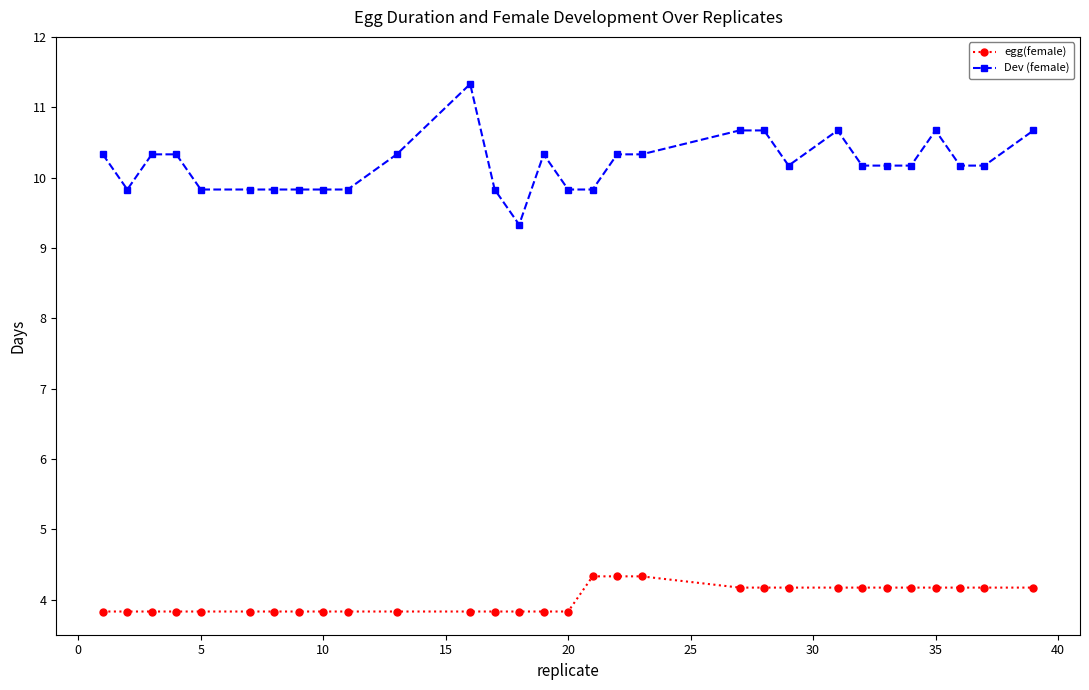

How many series are shown in this chart?

2